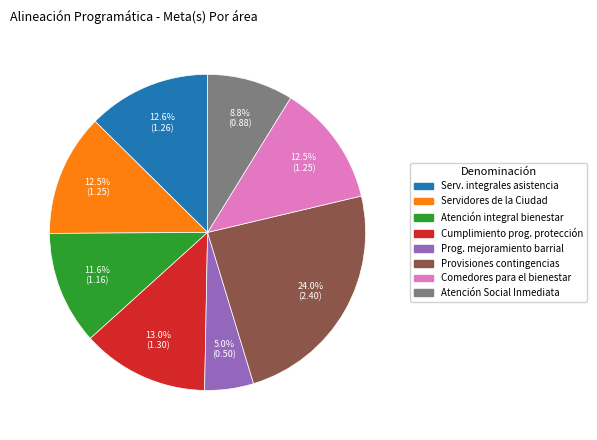

Does any single category account for the majority?

No